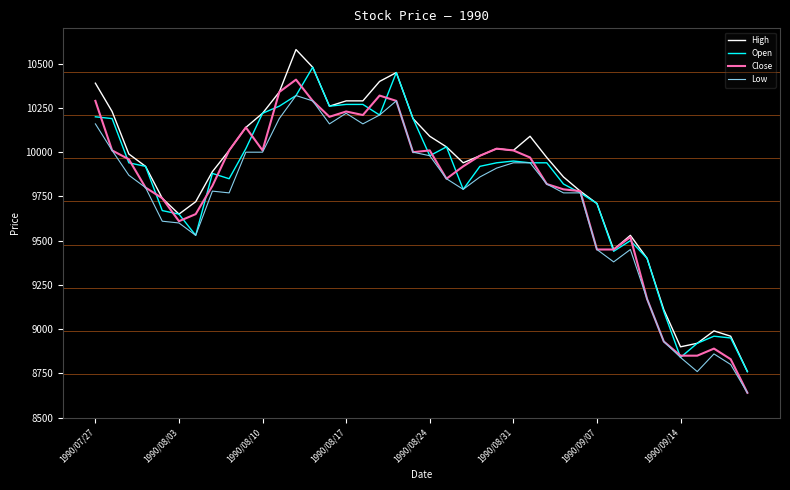

What is the greatest value displayed?

10580